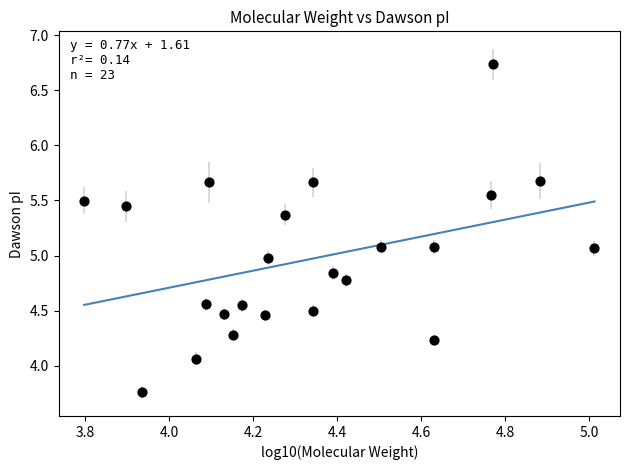

What is the range of Y values (max minus min)?

3.0